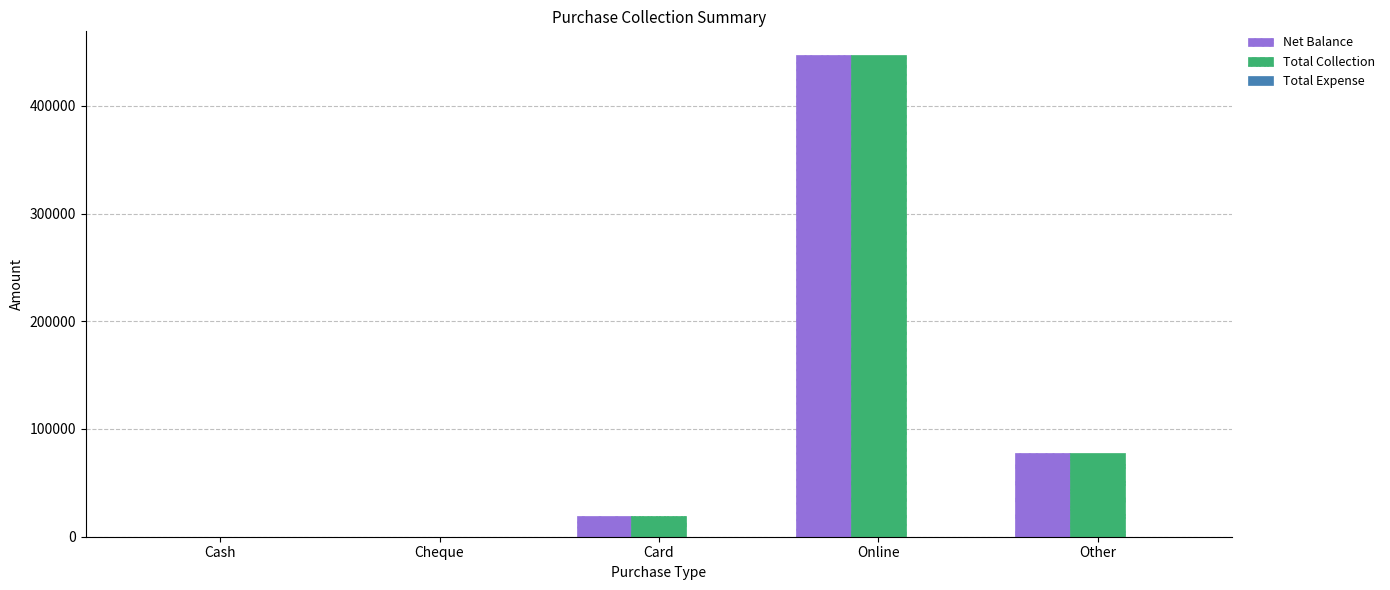

Is the value of Net Balance at Cheque greater than the value of Total Collection at Card?

No